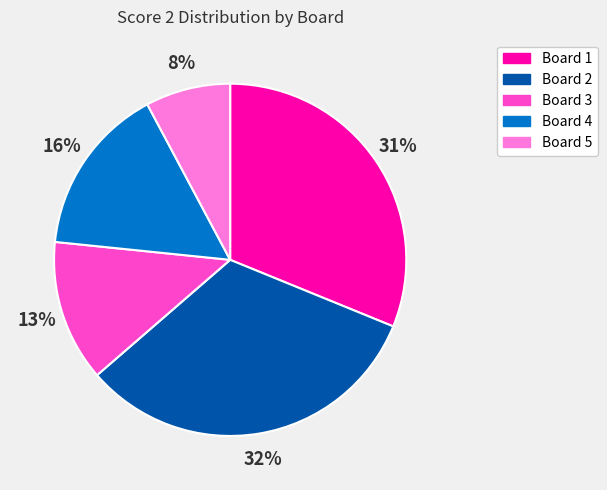

Is it true that Board 3 is 13% of the pie?

True